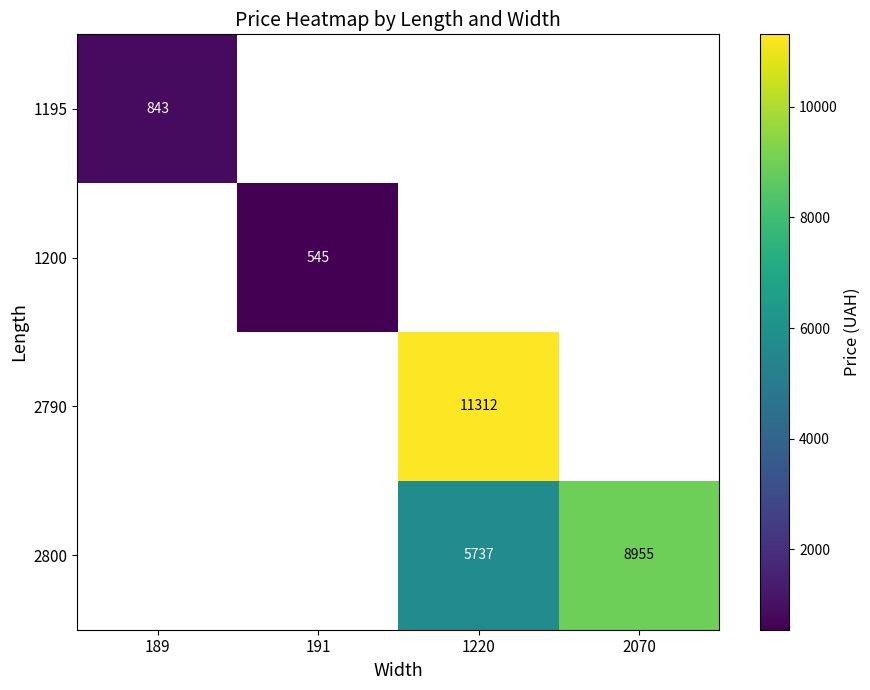

At which label is 1195 closest to 842?

189